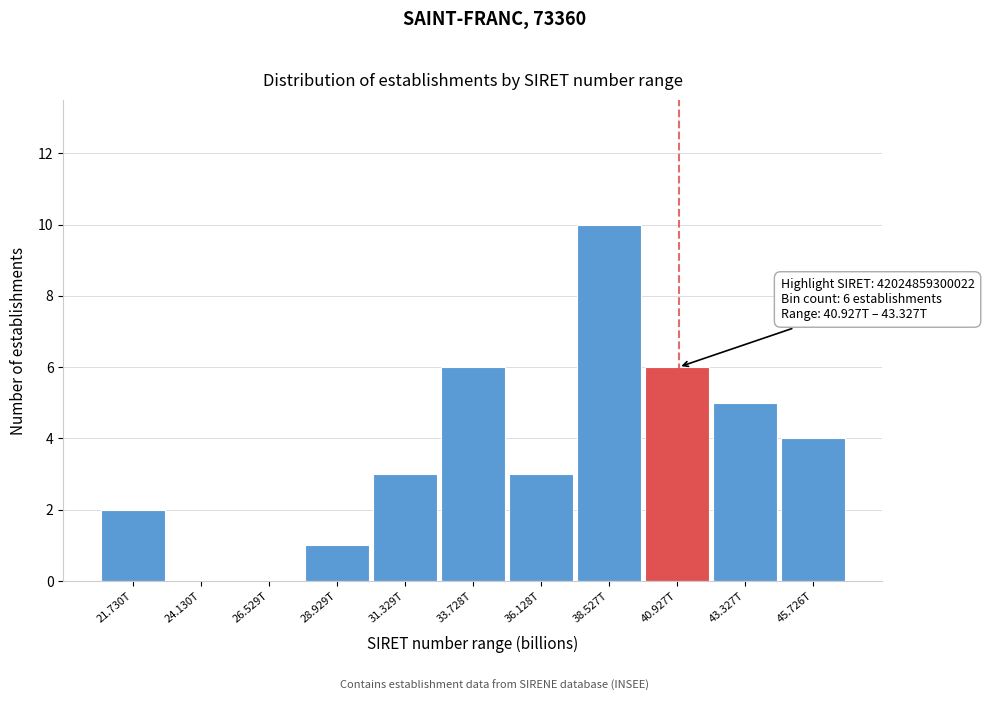

Reading right to left, transcribe all the data shown in this chart.

45.726T=4	43.327T=5	40.927T=6	38.527T=10	36.128T=3	33.728T=6	31.329T=3	28.929T=1	26.529T=0	24.130T=0	21.730T=2